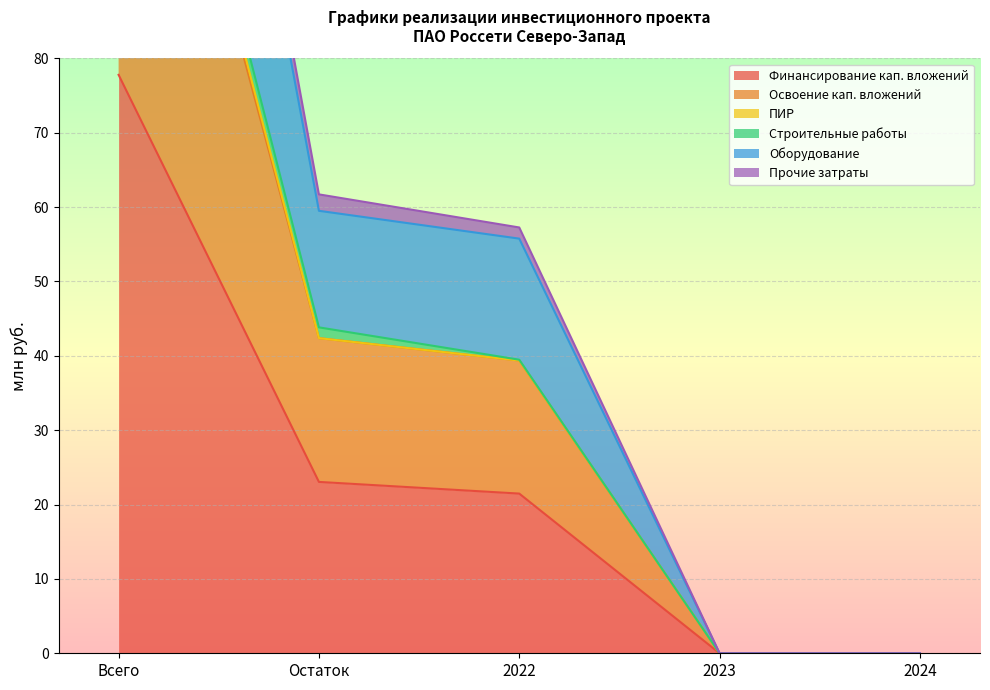

What is the difference between the maximum and minimum values in the Освоение кап. вложений series?

208.4